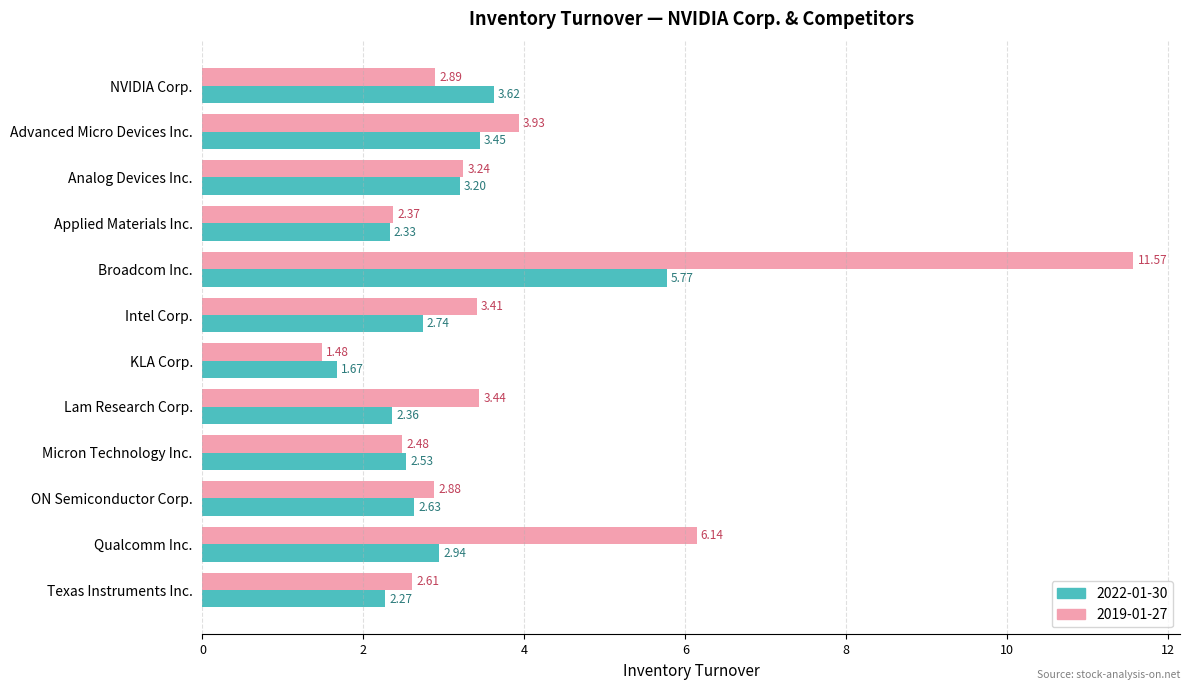

List the series in order of their overall mean, lowest first.

2022-01-30, 2019-01-27